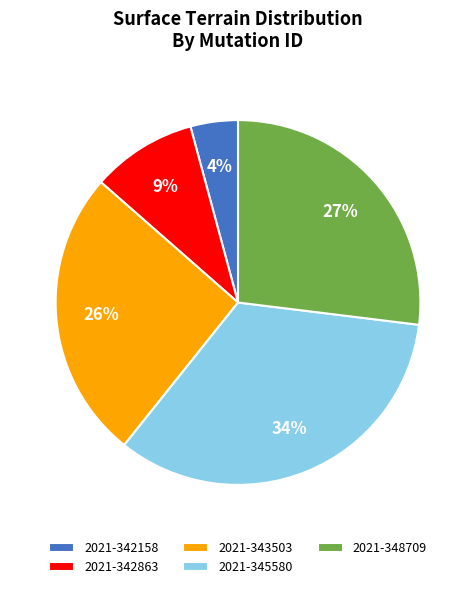

To the nearest percent, what is the combined percentage of 2021-345580 and 2021-348709?

61%